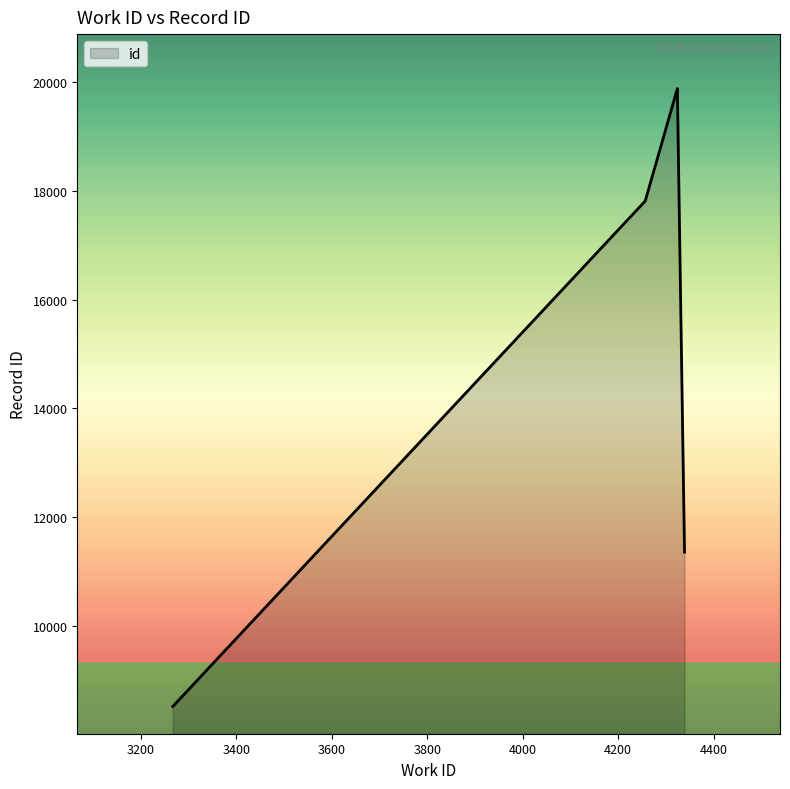

What is the sum of the values at 4257 and 4257?

35633